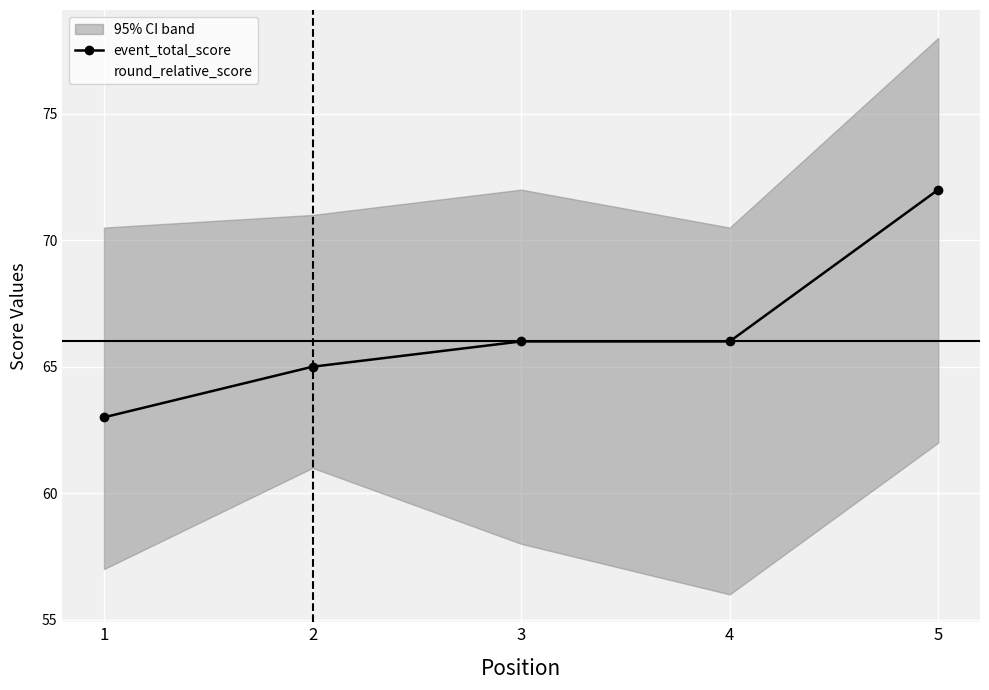

True or false: event_total_score and round_relative_score cross at least once.

False